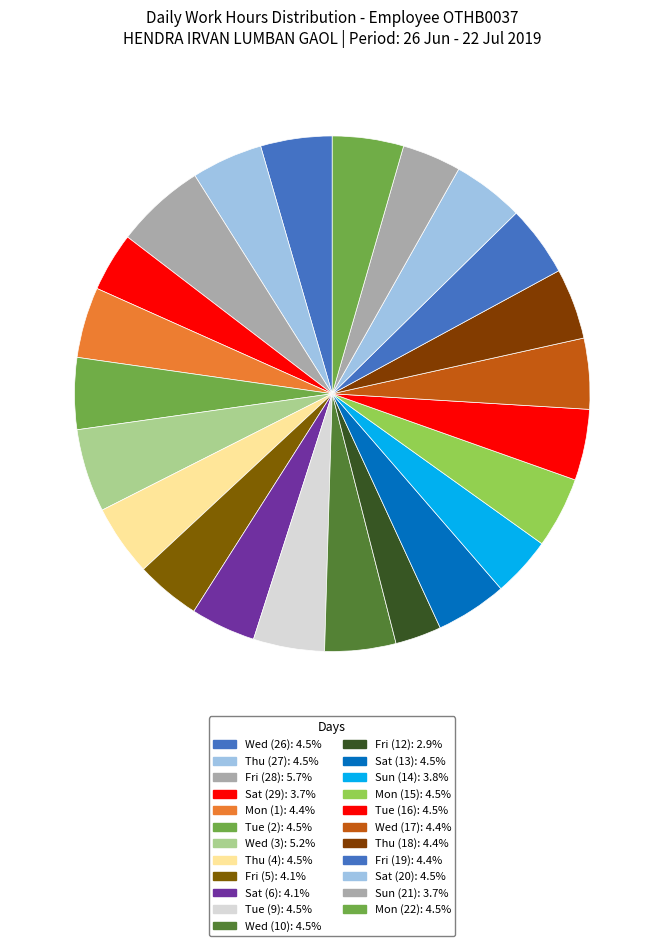

To the nearest percent, what percentage of the pie is Mon (15)?

4%